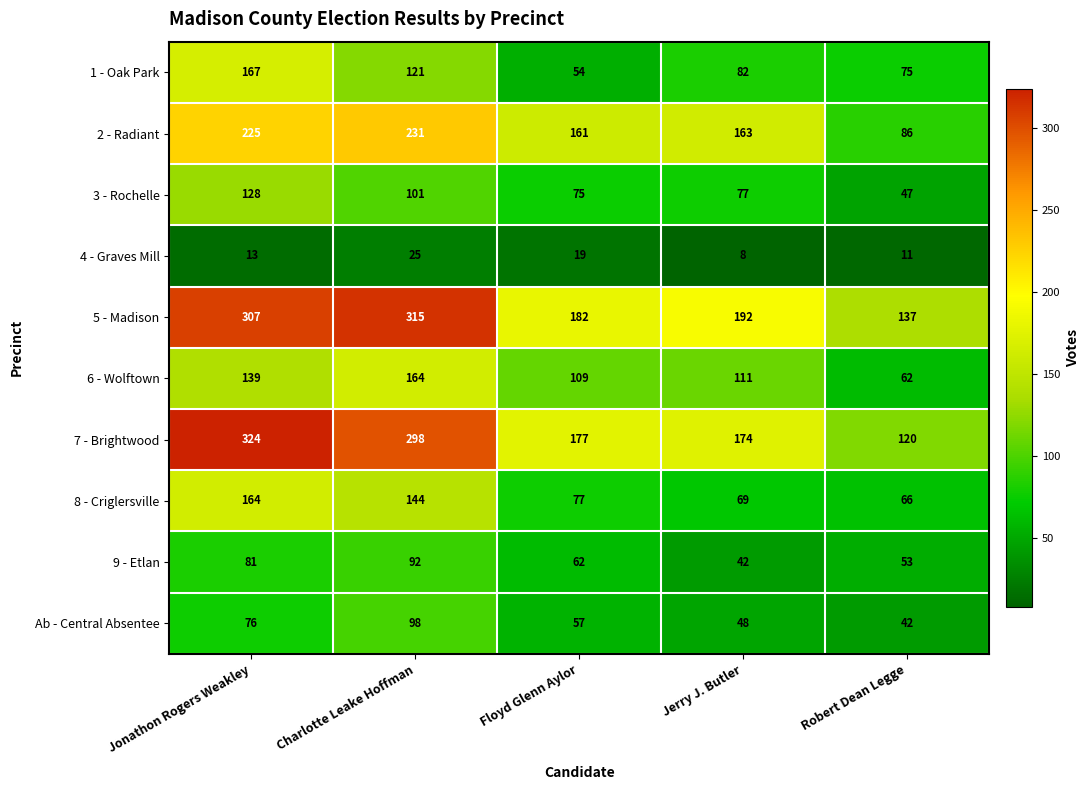

True or false: 9 - Etlan has a value of 21 at Charlotte Leake Hoffman.

False